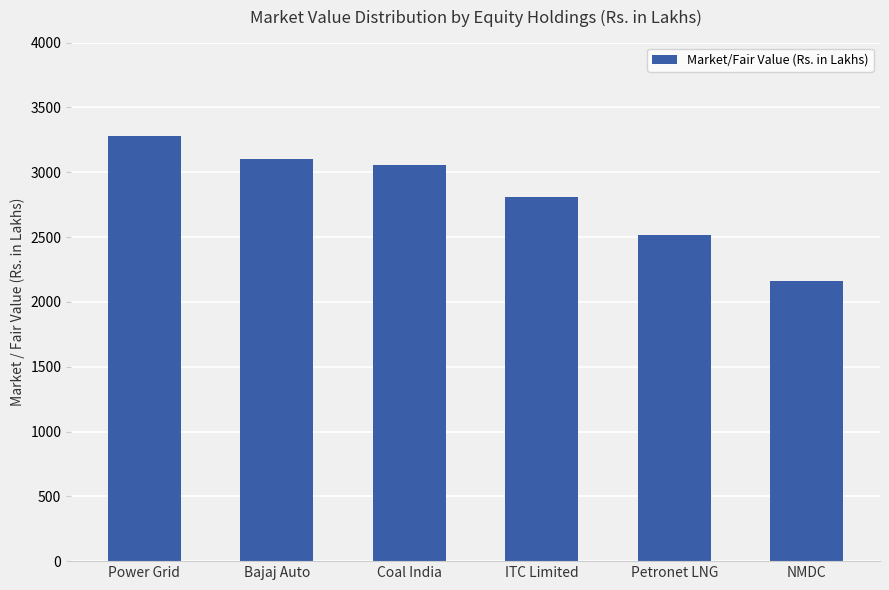

Is it true that the value at Bajaj Auto is 3104.1?

True